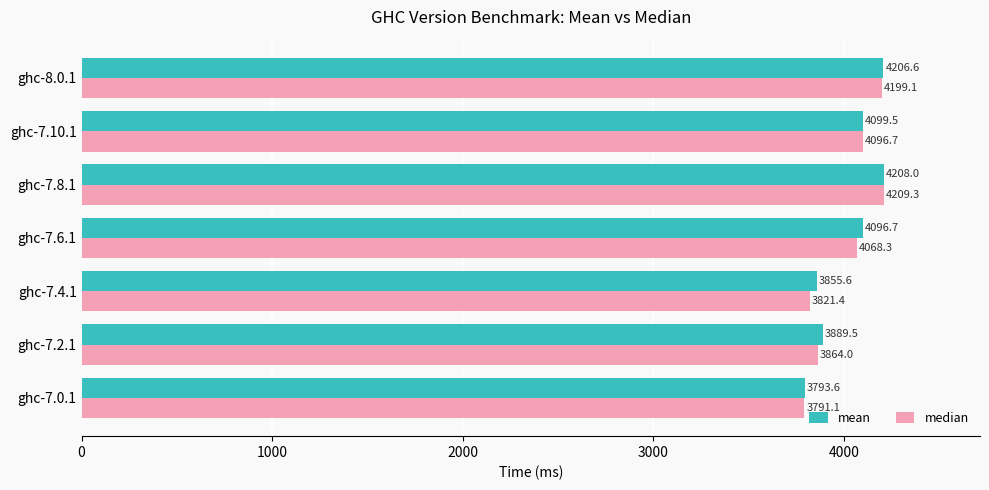

What is the highest value of the median series?

4209.3